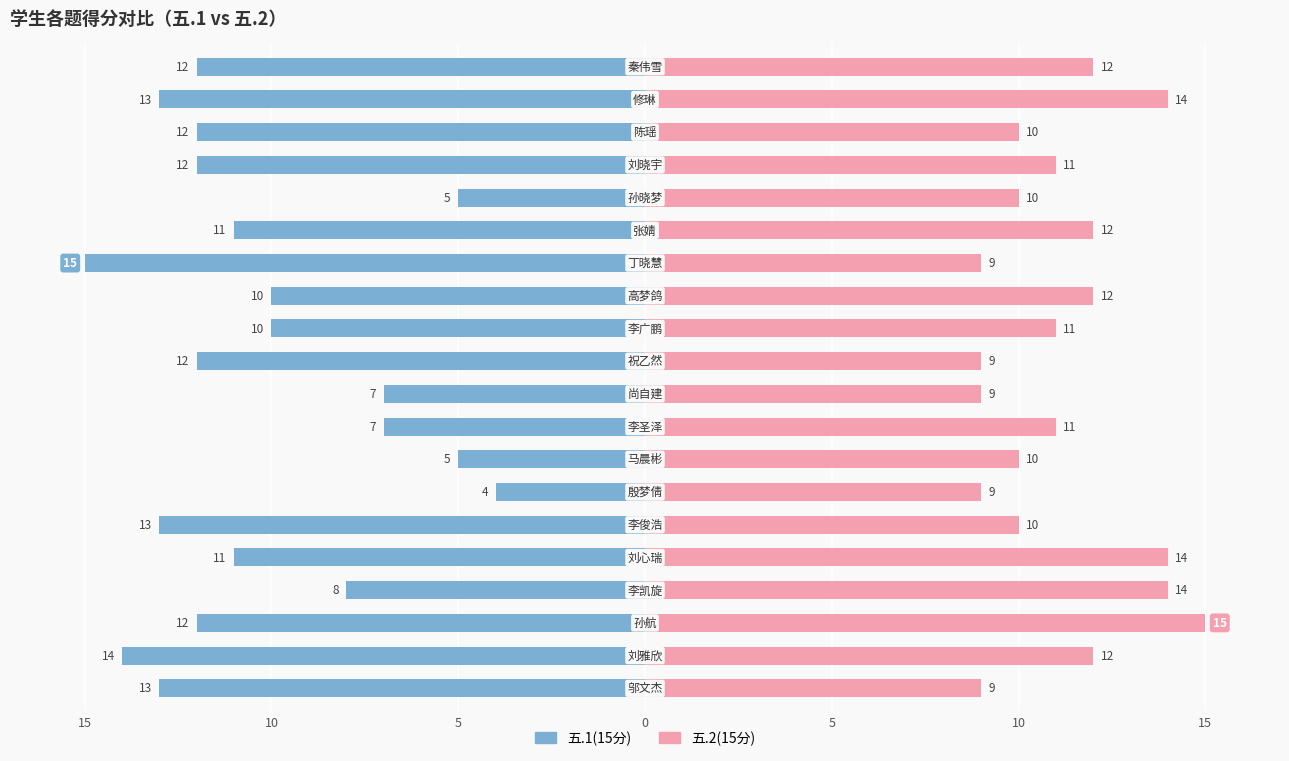

How many values in the 五.1(15分) series are below -11?

10